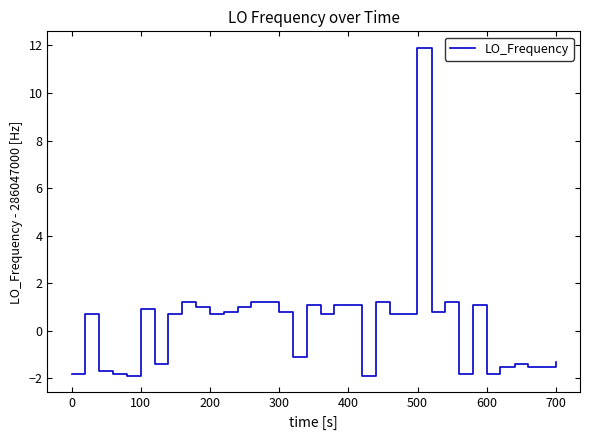

What is the smallest value displayed?

-1.9